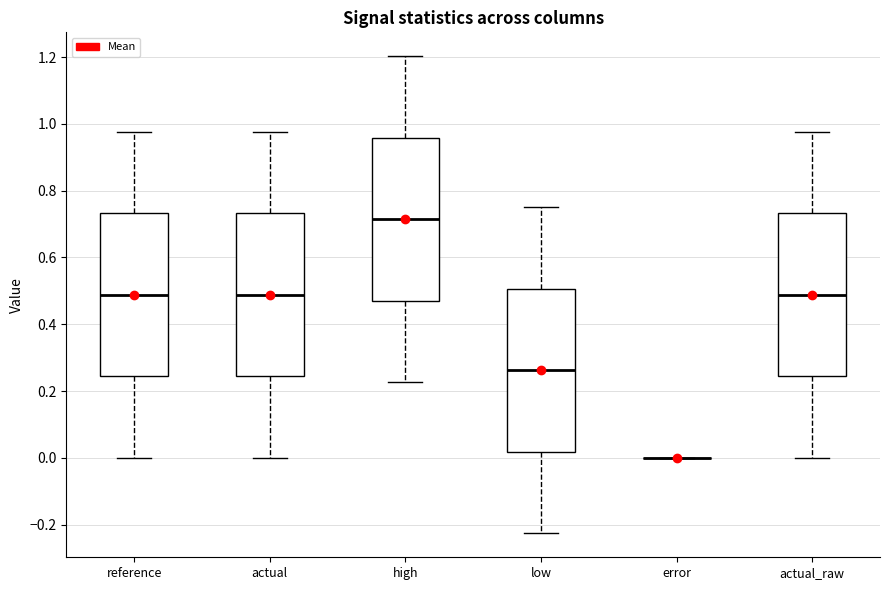

Where is the lower edge of the box for actual_raw on the y-axis? The values are not printed on the chart, so give them approximately, as read against the axis.

0.24